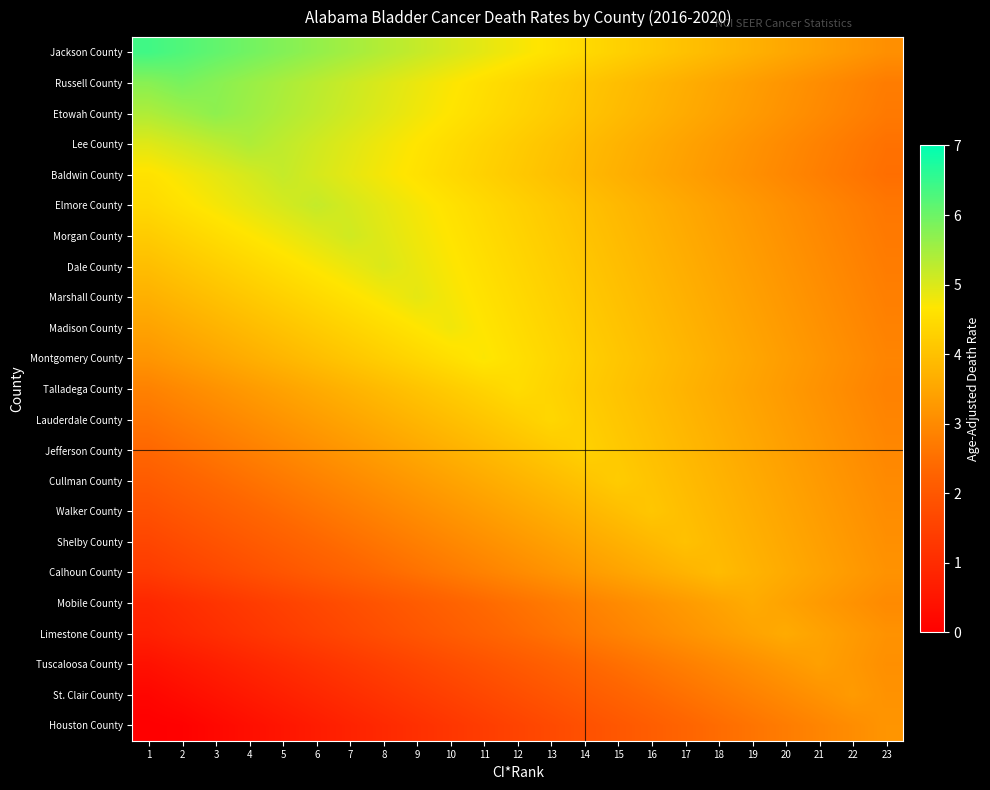

Reading left to right, what are all the values shown in this chart?

Jackson County: 1=6.4	2=6.2	3=6.1	4=6.0	5=5.8	6=5.7	7=5.5	8=5.4	9=5.2	10=5.1	11=4.9	12=4.8	13=4.6	14=4.5	15=4.3	16=4.2	17=4.0	18=3.9	19=3.7	20=3.6	21=3.4	22=3.3	23=3.1
Russell County: 1=5.8	2=5.9	3=5.8	4=5.6	5=5.5	6=5.3	7=5.2	8=5.0	9=4.9	10=4.7	11=4.6	12=4.4	13=4.2	14=4.1	15=4.0	16=3.8	17=3.7	18=3.5	19=3.4	20=3.2	21=3.1	22=2.9	23=2.8
Etowah County: 1=5.4	2=5.5	3=5.7	4=5.5	5=5.4	6=5.2	7=5.1	8=5.0	9=4.8	10=4.7	11=4.5	12=4.4	13=4.2	14=4.1	15=3.9	16=3.8	17=3.6	18=3.5	19=3.3	20=3.2	21=3.0	22=2.9	23=2.7
Lee County: 1=5.0	2=5.1	3=5.2	4=5.4	5=5.2	6=5.1	7=5.0	8=4.8	9=4.7	10=4.5	11=4.4	12=4.2	13=4.1	14=3.9	15=3.8	16=3.6	17=3.5	18=3.3	19=3.2	20=3.0	21=2.9	22=2.7	23=2.6
Baldwin County: 1=4.6	2=4.8	3=4.9	4=5.0	5=5.2	6=5.0	7=4.9	8=4.8	9=4.6	10=4.5	11=4.3	12=4.2	13=4.0	14=3.9	15=3.7	16=3.6	17=3.4	18=3.2	19=3.1	20=3.0	21=2.8	22=2.7	23=2.5
Elmore County: 1=4.5	2=4.6	3=4.8	4=4.9	5=5.0	6=5.2	7=5.0	8=4.9	9=4.8	10=4.6	11=4.5	12=4.3	13=4.2	14=4.0	15=3.9	16=3.7	17=3.6	18=3.4	19=3.2	20=3.1	21=3.0	22=2.8	23=2.7
Morgan County: 1=4.2	2=4.3	3=4.5	4=4.6	5=4.8	6=4.9	7=5.1	8=4.9	9=4.8	10=4.6	11=4.5	12=4.3	13=4.2	14=4.0	15=3.9	16=3.8	17=3.6	18=3.4	19=3.3	20=3.1	21=3.0	22=2.8	23=2.7
Dale County: 1=4.0	2=4.1	3=4.2	4=4.4	5=4.5	6=4.7	7=4.8	8=5.0	9=4.8	10=4.7	11=4.5	12=4.4	13=4.2	14=4.1	15=4.0	16=3.8	17=3.7	18=3.5	19=3.4	20=3.2	21=3.0	22=2.9	23=2.8
Marshall County: 1=3.7	2=3.9	3=4.0	4=4.2	5=4.3	6=4.5	7=4.6	8=4.8	9=4.9	10=4.8	11=4.6	12=4.5	13=4.3	14=4.2	15=4.0	16=3.9	17=3.7	18=3.6	19=3.4	20=3.3	21=3.1	22=3.0	23=2.8
Madison County: 1=3.5	2=3.6	3=3.8	4=3.9	5=4.0	6=4.2	7=4.3	8=4.5	9=4.6	10=4.8	11=4.6	12=4.5	13=4.3	14=4.2	15=4.0	16=3.9	17=3.8	18=3.6	19=3.5	20=3.3	21=3.1	22=3.0	23=2.8
Montgomery County: 1=3.2	2=3.4	3=3.5	4=3.7	5=3.8	6=4.0	7=4.1	8=4.2	9=4.4	10=4.5	11=4.7	12=4.5	13=4.4	14=4.2	15=4.1	16=4.0	17=3.8	18=3.7	19=3.5	20=3.4	21=3.2	22=3.1	23=2.9
Talladega County: 1=2.9	2=3.0	3=3.2	4=3.3	5=3.5	6=3.6	7=3.8	8=3.9	9=4.0	10=4.2	11=4.3	12=4.5	13=4.3	14=4.2	15=4.0	16=3.9	17=3.8	18=3.6	19=3.5	20=3.3	21=3.2	22=3.0	23=2.9
Lauderdale County: 1=2.6	2=2.8	3=2.9	4=3.1	5=3.2	6=3.4	7=3.5	8=3.7	9=3.8	10=4.0	11=4.1	12=4.2	13=4.4	14=4.2	15=4.1	16=4.0	17=3.8	18=3.7	19=3.5	20=3.4	21=3.2	22=3.1	23=2.9
Jefferson County: 1=2.3	2=2.5	3=2.6	4=2.8	5=3.0	6=3.1	7=3.2	8=3.4	9=3.5	10=3.7	11=3.8	12=4.0	13=4.1	14=4.3	15=4.1	16=4.0	17=3.8	18=3.7	19=3.5	20=3.4	21=3.2	22=3.1	23=3.0
Cullman County: 1=2.1	2=2.2	3=2.4	4=2.6	5=2.7	6=2.9	7=3.0	8=3.2	9=3.3	10=3.5	11=3.6	12=3.8	13=3.9	14=4.0	15=4.2	16=4.0	17=3.9	18=3.8	19=3.6	20=3.5	21=3.3	22=3.2	23=3.0
Walker County: 1=1.8	2=2.0	3=2.1	4=2.3	5=2.4	6=2.6	7=2.8	8=2.9	9=3.0	10=3.2	11=3.3	12=3.5	13=3.6	14=3.8	15=3.9	16=4.1	17=3.9	18=3.8	19=3.6	20=3.5	21=3.3	22=3.2	23=3.0
Shelby County: 1=1.6	2=1.8	3=1.9	4=2.0	5=2.2	6=2.4	7=2.5	8=2.7	9=2.8	10=3.0	11=3.1	12=3.2	13=3.4	14=3.5	15=3.7	16=3.9	17=4.0	18=3.9	19=3.7	20=3.5	21=3.4	22=3.2	23=3.1
Calhoun County: 1=1.4	2=1.5	3=1.6	4=1.8	5=1.9	6=2.1	7=2.2	8=2.4	9=2.5	10=2.7	11=2.8	12=3.0	13=3.1	14=3.3	15=3.5	16=3.6	17=3.8	18=3.9	19=3.8	20=3.6	21=3.5	22=3.3	23=3.1
Mobile County: 1=0.9	2=1.1	3=1.2	4=1.4	5=1.5	6=1.7	7=1.8	8=2.0	9=2.1	10=2.2	11=2.4	12=2.5	13=2.7	14=2.9	15=3.0	16=3.2	17=3.3	18=3.5	19=3.6	20=3.5	21=3.3	22=3.2	23=3.0
Limestone County: 1=0.8	2=0.9	3=1.1	4=1.2	5=1.4	6=1.5	7=1.7	8=1.8	9=2.0	10=2.1	11=2.2	12=2.4	13=2.5	14=2.7	15=2.9	16=3.0	17=3.2	18=3.3	19=3.5	20=3.6	21=3.5	22=3.3	23=3.2
Tuscaloosa County: 1=0.4	2=0.5	3=0.7	4=0.9	5=1.0	6=1.1	7=1.3	8=1.4	9=1.6	10=1.8	11=1.9	12=2.0	13=2.2	14=2.3	15=2.5	16=2.6	17=2.8	18=3.0	19=3.1	20=3.2	21=3.4	22=3.2	23=3.1
St. Clair County: 1=0.1	2=0.3	3=0.4	4=0.6	5=0.8	6=0.9	7=1.0	8=1.2	9=1.3	10=1.5	11=1.6	12=1.8	13=1.9	14=2.1	15=2.2	16=2.4	17=2.5	18=2.7	19=2.8	20=3.0	21=3.1	22=3.3	23=3.1
Houston County: 1=0.0	2=0.1	3=0.2	4=0.4	5=0.5	6=0.7	7=0.8	8=1.0	9=1.1	10=1.3	11=1.4	12=1.6	13=1.7	14=1.9	15=2.0	16=2.2	17=2.3	18=2.5	19=2.6	20=2.8	21=2.9	22=3.1	23=3.2